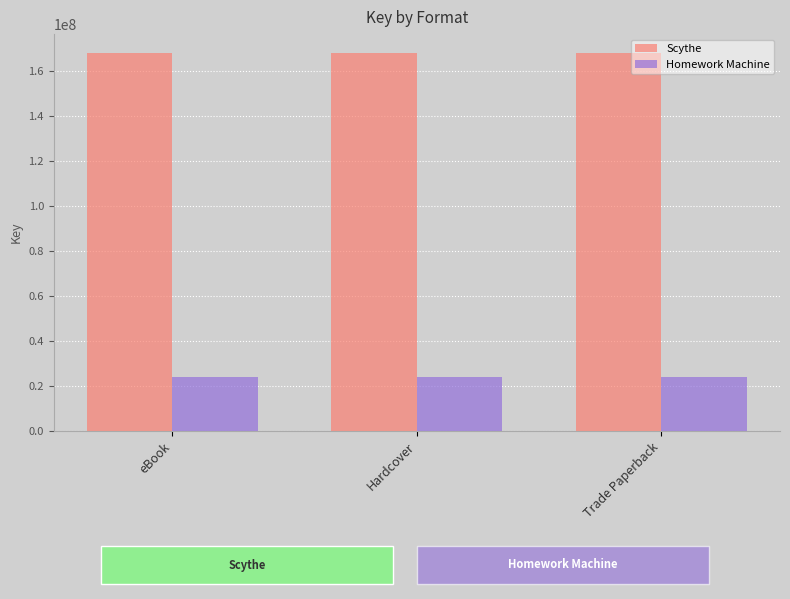

What are all the series names shown in the legend?

Scythe, Homework Machine